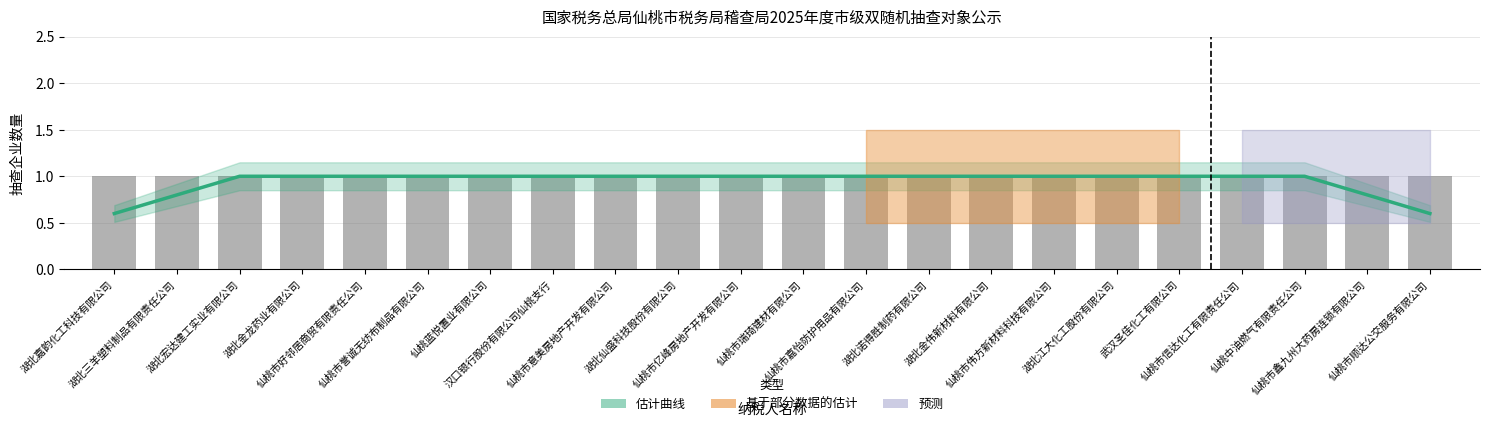

Does the chart contain any negative values?

No